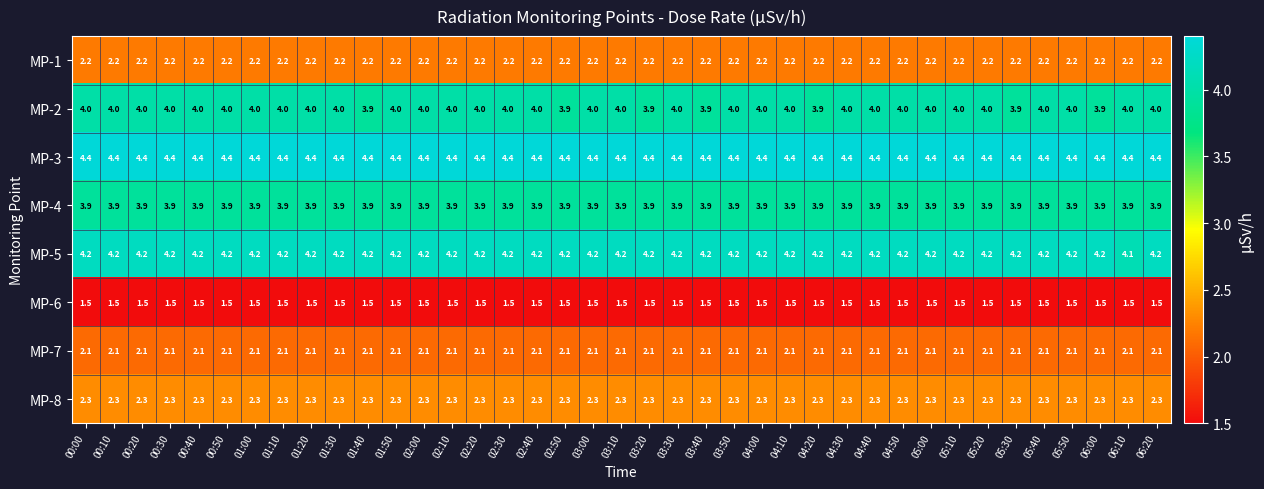

Which series changed the most between 00:30 and 04:20?

MP-2